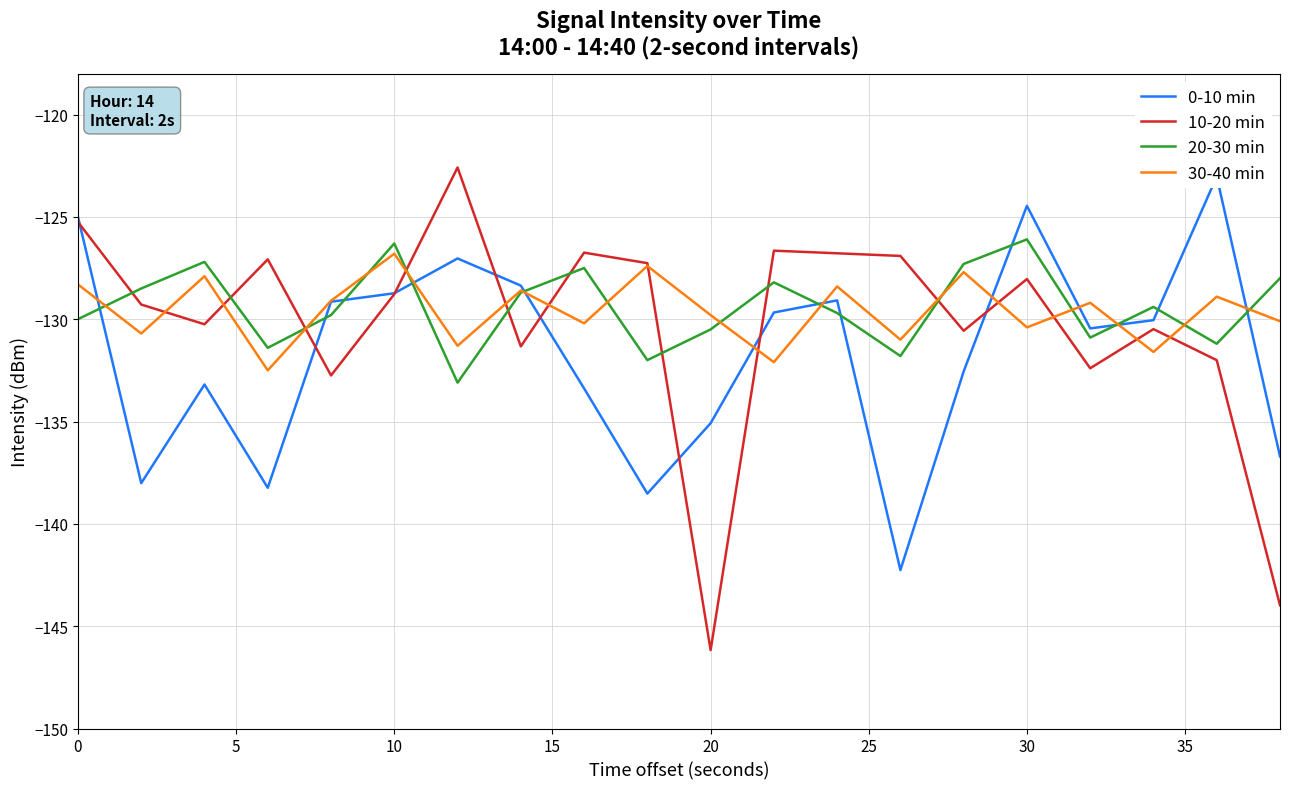

Is the value of 20-30 min at 30 greater than the value of 30-40 min at 20?

Yes